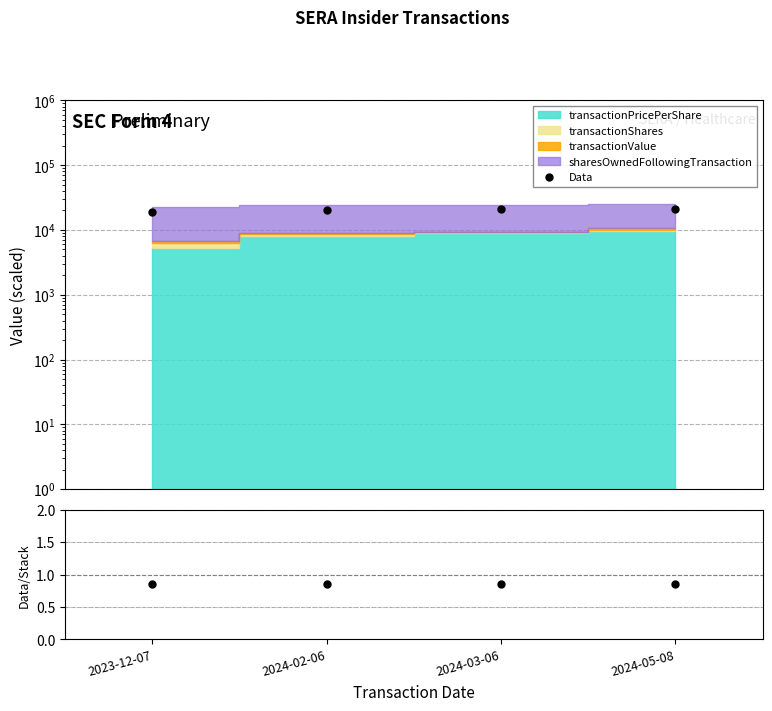

What position from the left is 2024-03-06?

3